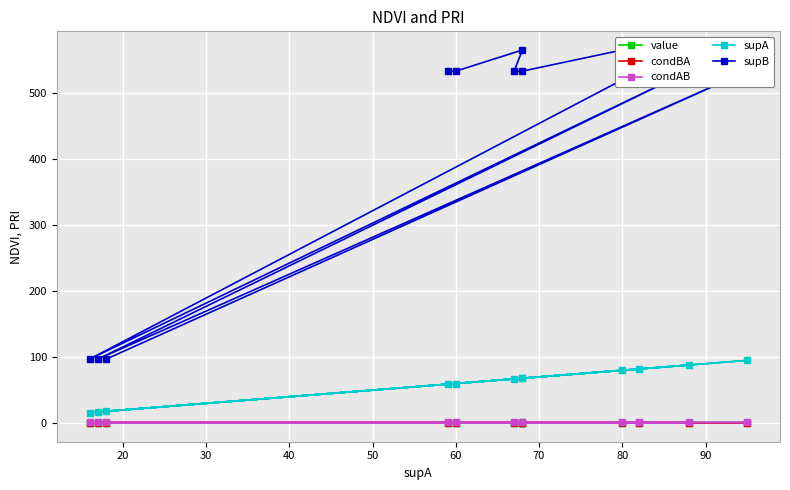

True or false: condAB and value intersect in this chart.

False